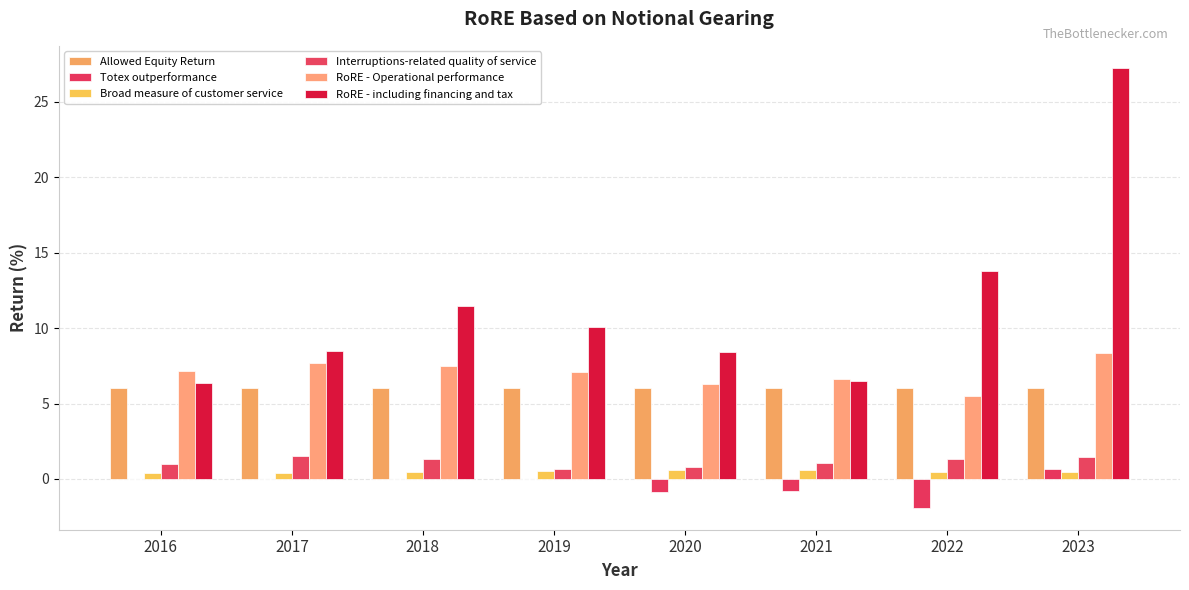

Does the chart contain stacked bars?

No